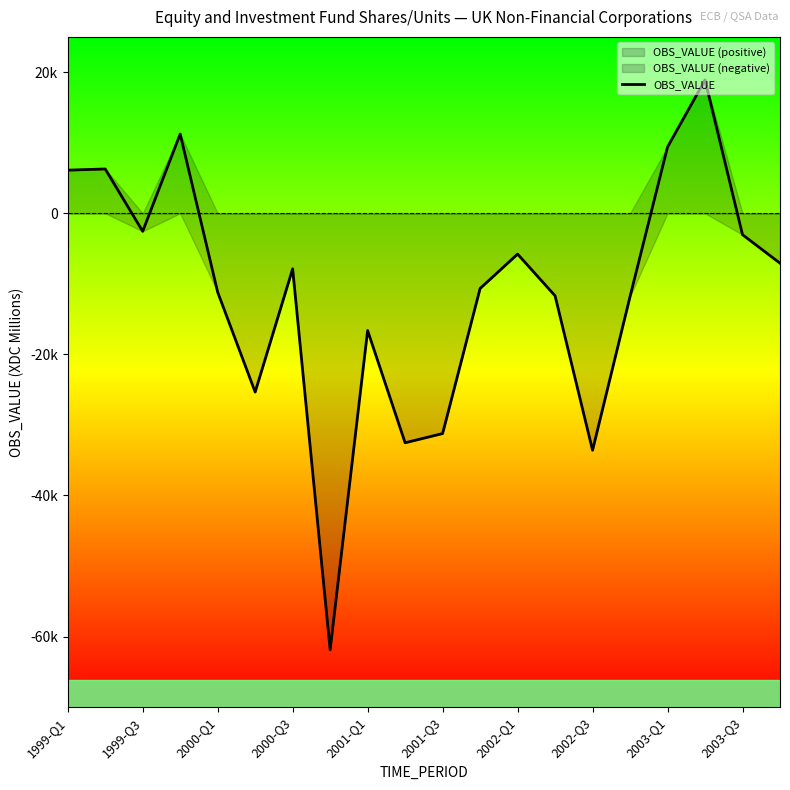

What is the sum of all values?

-220931